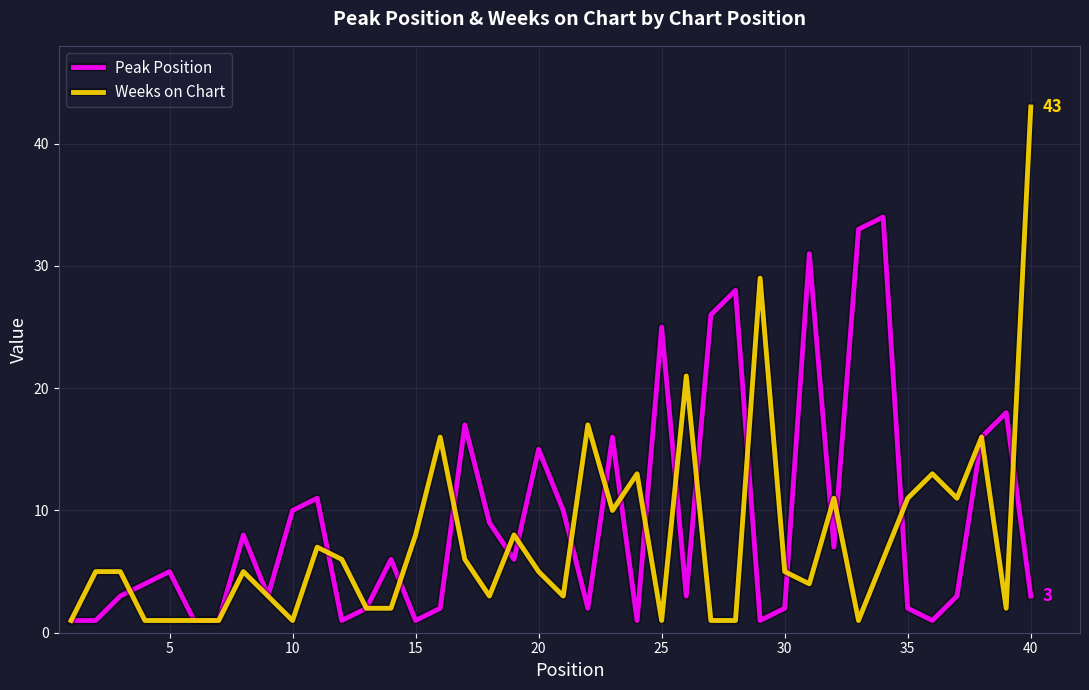

List the series in order of their peak value, lowest first.

Peak Position, Weeks on Chart